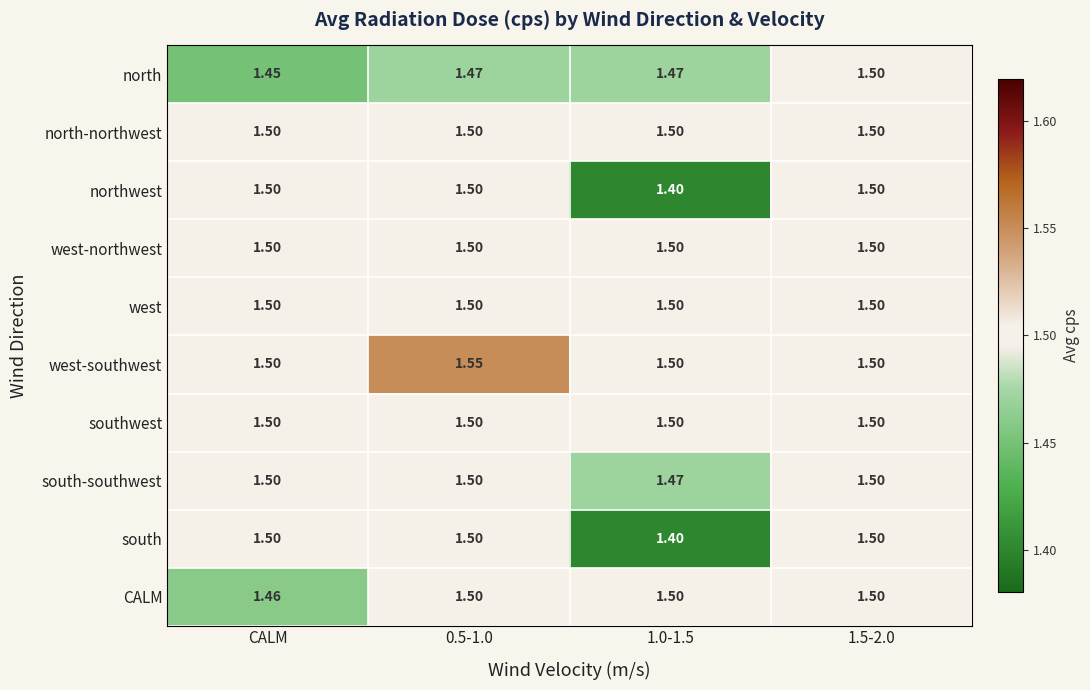

At which label is CALM closest to 1?

CALM